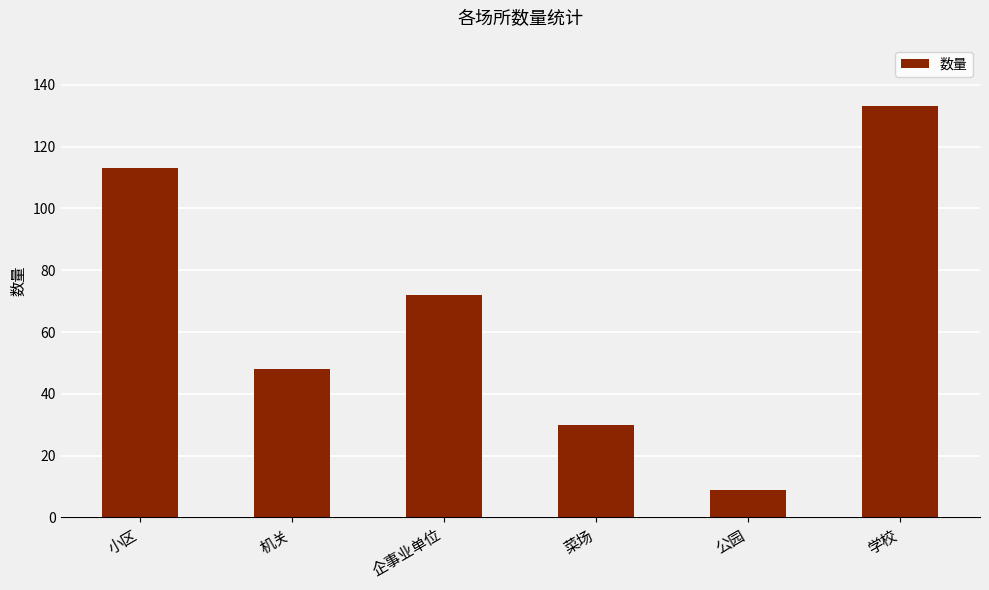

Rank the categories by value from highest to lowest.

学校, 小区, 企事业单位, 机关, 菜场, 公园